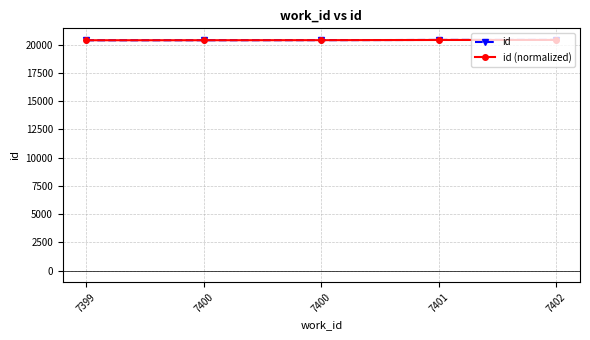

How many lines are shown in the chart?

2